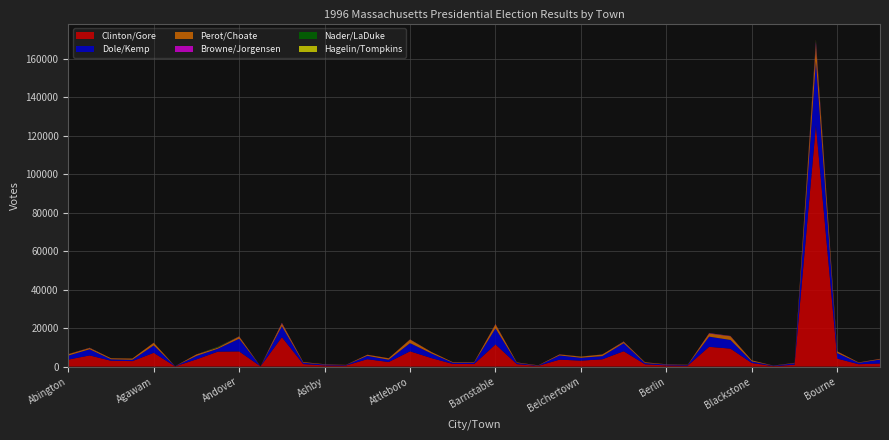

Reading left to right, what are all the values shown in this chart?

Clinton/Gore: 3657	5819	3060	2866	7177	130	3774	7777	7906	156	15312	1331	637	581	3862	2389	7956	4451	1389	1347	11543	1298	383	3639	3112	3810	7998	1223	642	545	10296	9354	1876	264	987	125529	4186	1247	1619
Dole/Kemp: 2069	3205	742	698	3853	80	1774	1527	6604	14	5687	710	441	224	1731	1206	4258	2397	646	694	8317	629	167	2174	1487	1650	4180	656	429	315	5286	4505	850	217	746	33366	2848	712	2061
Perot/Choate: 727	646	546	634	1361	24	770	530	1084	11	1385	329	181	90	541	735	1863	739	293	246	2108	260	130	469	602	822	701	378	154	125	1624	1919	522	77	194	8428	857	184	329
Browne/Jorgensen: 45	104	21	19	55	0	59	91	134	2	312	15	16	11	50	48	81	37	12	33	153	13	3	75	33	41	146	23	14	9	174	151	23	4	37	1551	53	31	47
Nader/LaDuke: 1	44	6	5	9	7	0	285	42	3	0	0	5	0	0	1	21	0	0	0	0	6	4	0	49	0	40	5	0	5	0	32	0	0	10	539	0	0	2
Hagelin/Tompkins: 13	30	3	3	10	0	11	55	33	1	82	3	6	4	16	5	20	20	3	11	40	5	5	18	12	10	55	5	5	6	34	21	5	3	8	433	11	20	5